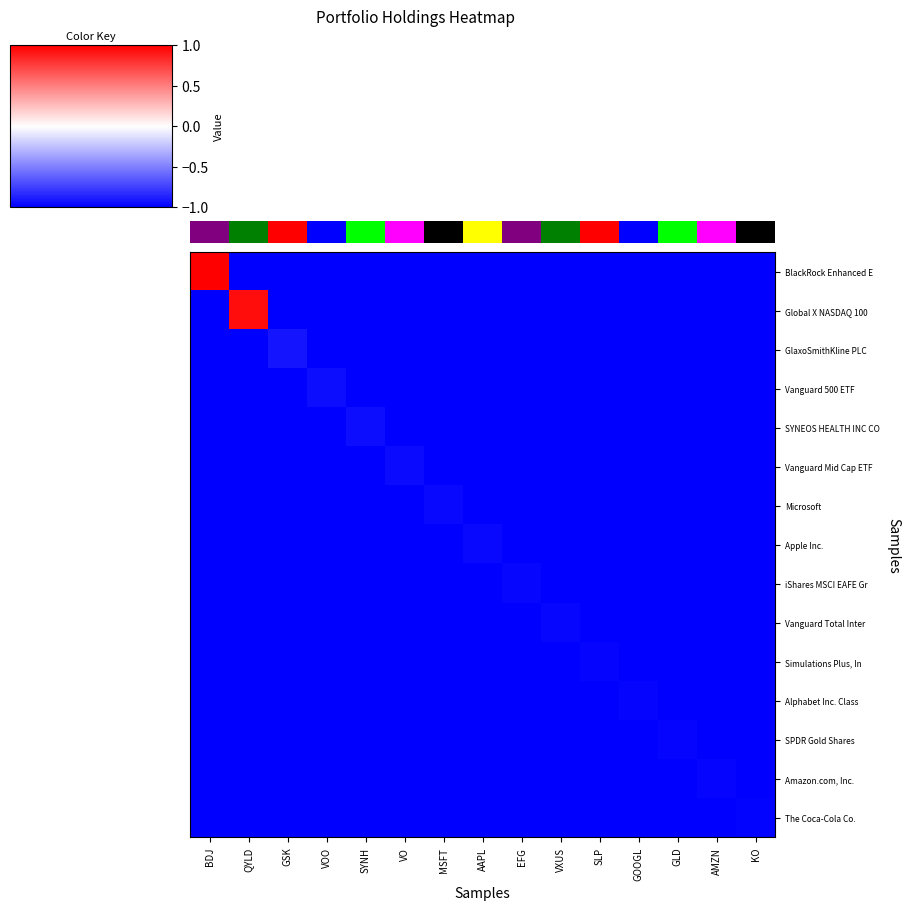

How many categories are shown in the chart?

15